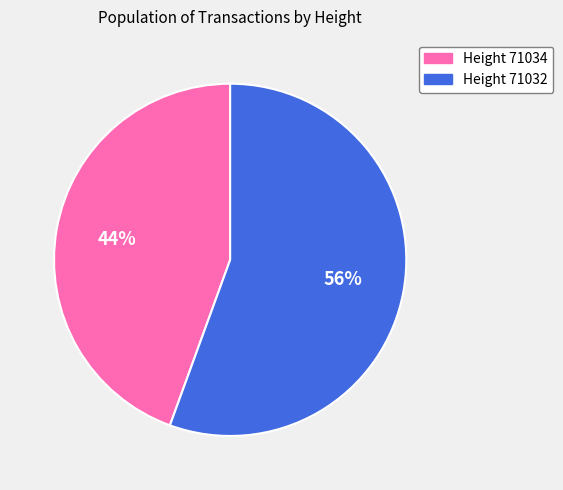

Rank the categories by value from lowest to highest.

Height 71034, Height 71032